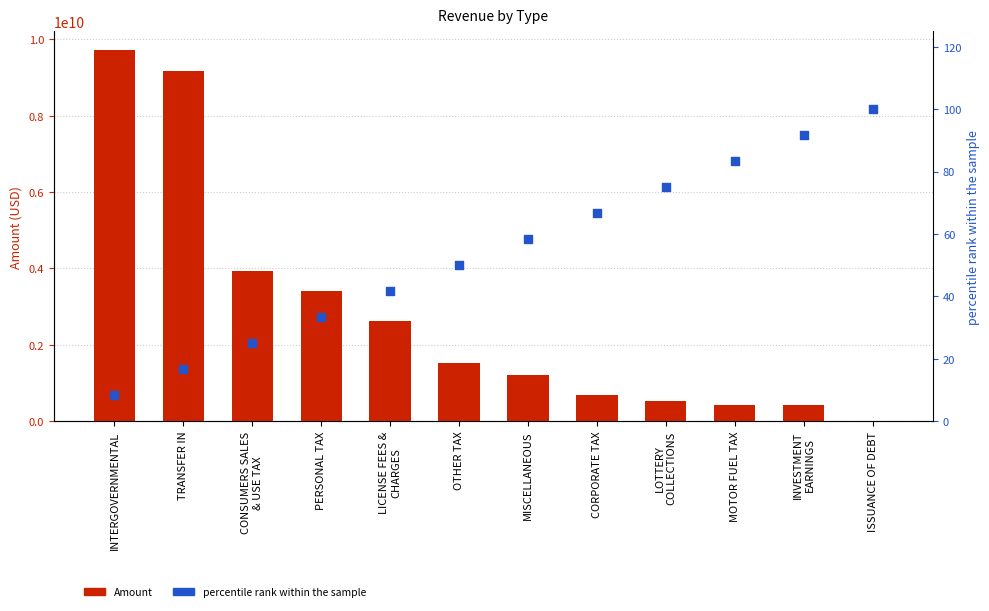

Is the value of percentile rank within the sample at INTERGOVERNMENTAL greater than the value of Amount at OTHER TAX?

No